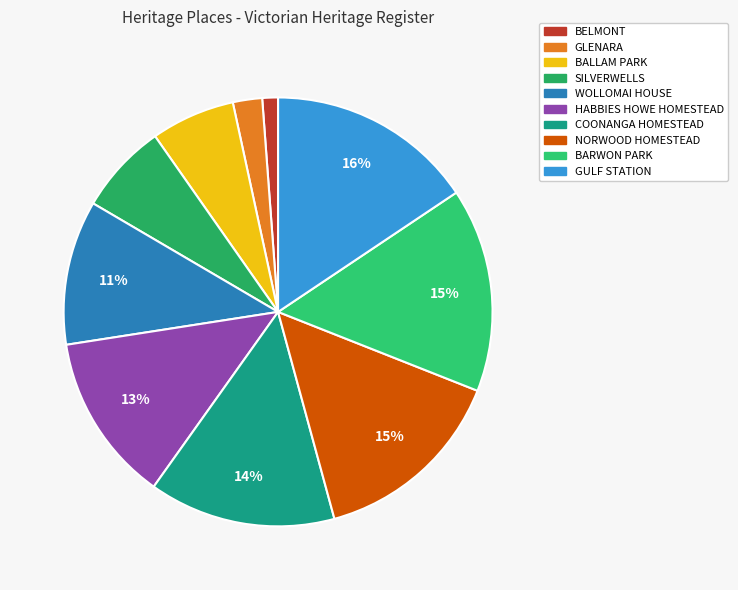

To the nearest percent, what is the difference between the GULF STATION and NORWOOD HOMESTEAD slice percentages?

1%